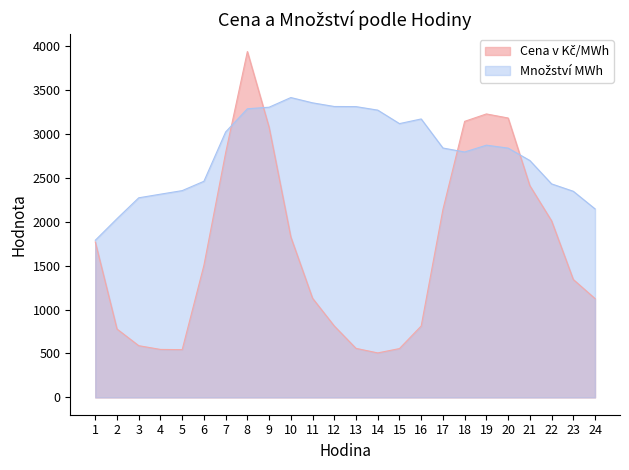

Is the value of Množství MWh at 7 greater than the value of Cena v Kč/MWh at 23?

Yes